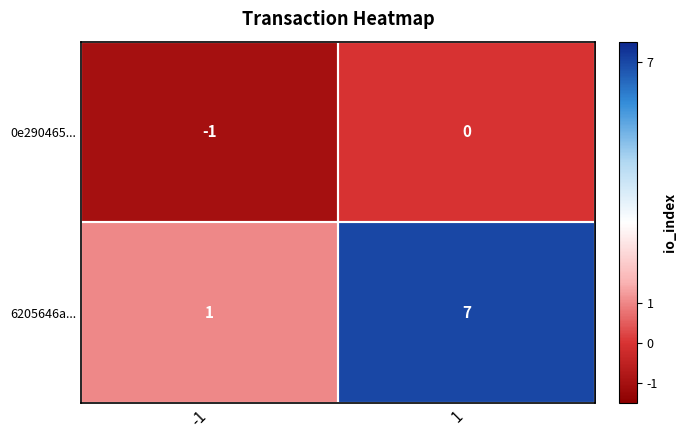

What is the difference between the 6205646a... values at 1 and -1?

6